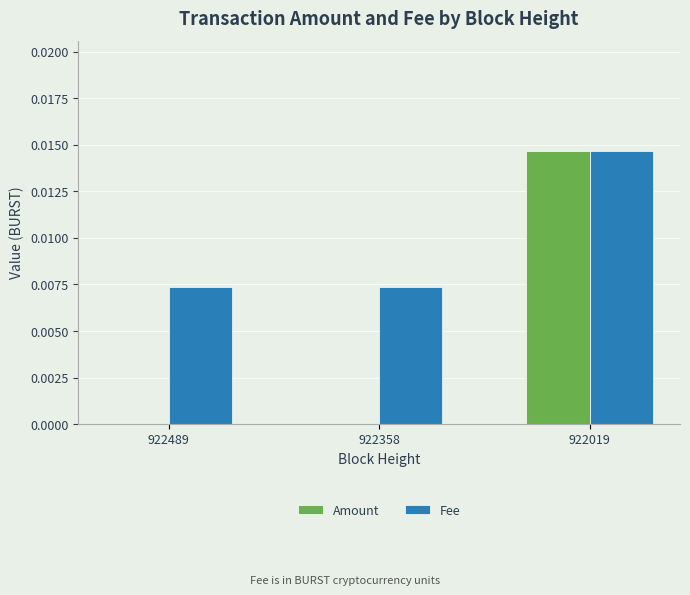

At which label does Amount reach its peak?

922019